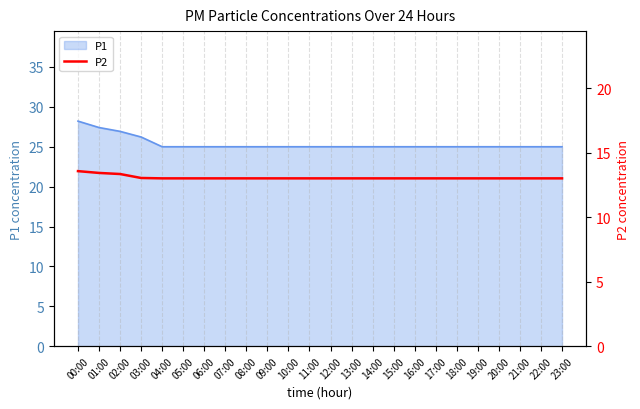

The P1 series shows 25.0 at 10:00. True or false?

True